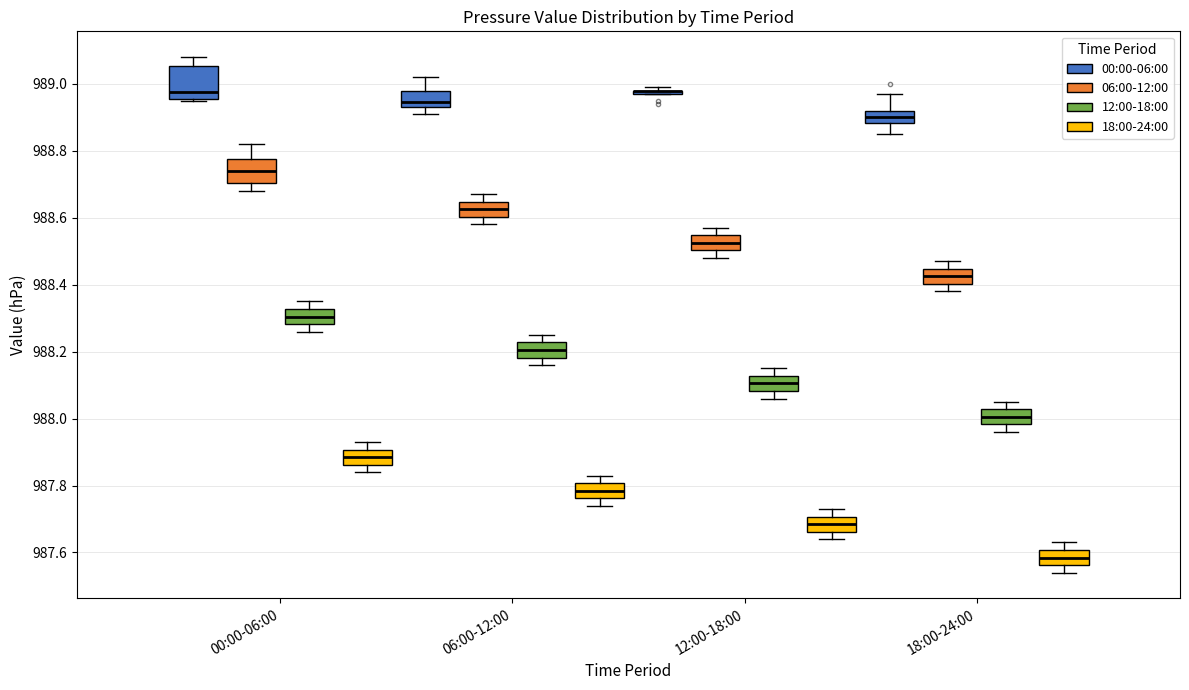

Reading left to right, read every box against the y-axis: the position of its median line, the range the box covers, and the ends of its whiskers. The values are not printed on the chart, so give them approximately, as read against the axis.

00:00-06:00 (00:00-06:00): median 988.98, box 988.96 to 989.06, whiskers 988.96 to 989.08
00:00-06:00 (06:00-12:00): median 988.74, box 988.70 to 988.78, whiskers 988.68 to 988.82
00:00-06:00 (12:00-18:00): median 988.30, box 988.28 to 988.32, whiskers 988.26 to 988.36
00:00-06:00 (18:00-24:00): median 987.88, box 987.86 to 987.90, whiskers 987.84 to 987.94
06:00-12:00 (00:00-06:00): median 988.94 (just above the box's lower edge), box 988.94 to 988.98, whiskers 988.92 to 989.02
06:00-12:00 (06:00-12:00): median 988.62, box 988.60 to 988.64, whiskers 988.58 to 988.68
06:00-12:00 (12:00-18:00): median 988.20, box 988.18 to 988.22, whiskers 988.16 to 988.26
06:00-12:00 (18:00-24:00): median 987.78, box 987.76 to 987.80, whiskers 987.74 to 987.84
12:00-18:00 (00:00-06:00): box collapsed to a line at 988.98, whiskers 988.98 to 989.00
12:00-18:00 (06:00-12:00): median 988.52, box 988.50 to 988.54, whiskers 988.48 to 988.58
12:00-18:00 (12:00-18:00): median 988.10, box 988.08 to 988.12, whiskers 988.06 to 988.16
12:00-18:00 (18:00-24:00): median 987.68, box 987.66 to 987.70, whiskers 987.64 to 987.74
18:00-24:00 (00:00-06:00): median 988.90, box 988.88 to 988.92, whiskers 988.86 to 988.98
18:00-24:00 (06:00-12:00): median 988.42, box 988.40 to 988.44, whiskers 988.38 to 988.48
18:00-24:00 (12:00-18:00): median 988.00, box 987.98 to 988.02, whiskers 987.96 to 988.06
18:00-24:00 (18:00-24:00): median 987.58, box 987.56 to 987.60, whiskers 987.54 to 987.64